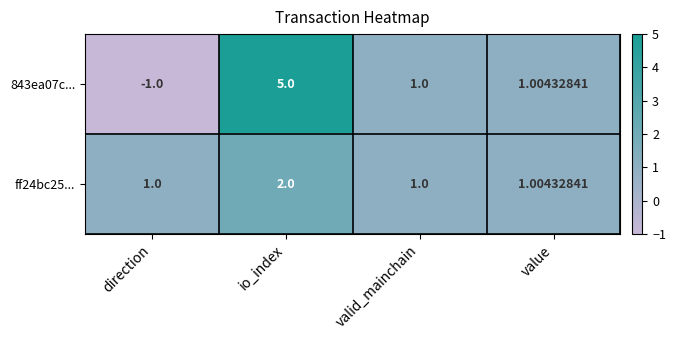

At which label is 843ea07c... closest to 2?

value